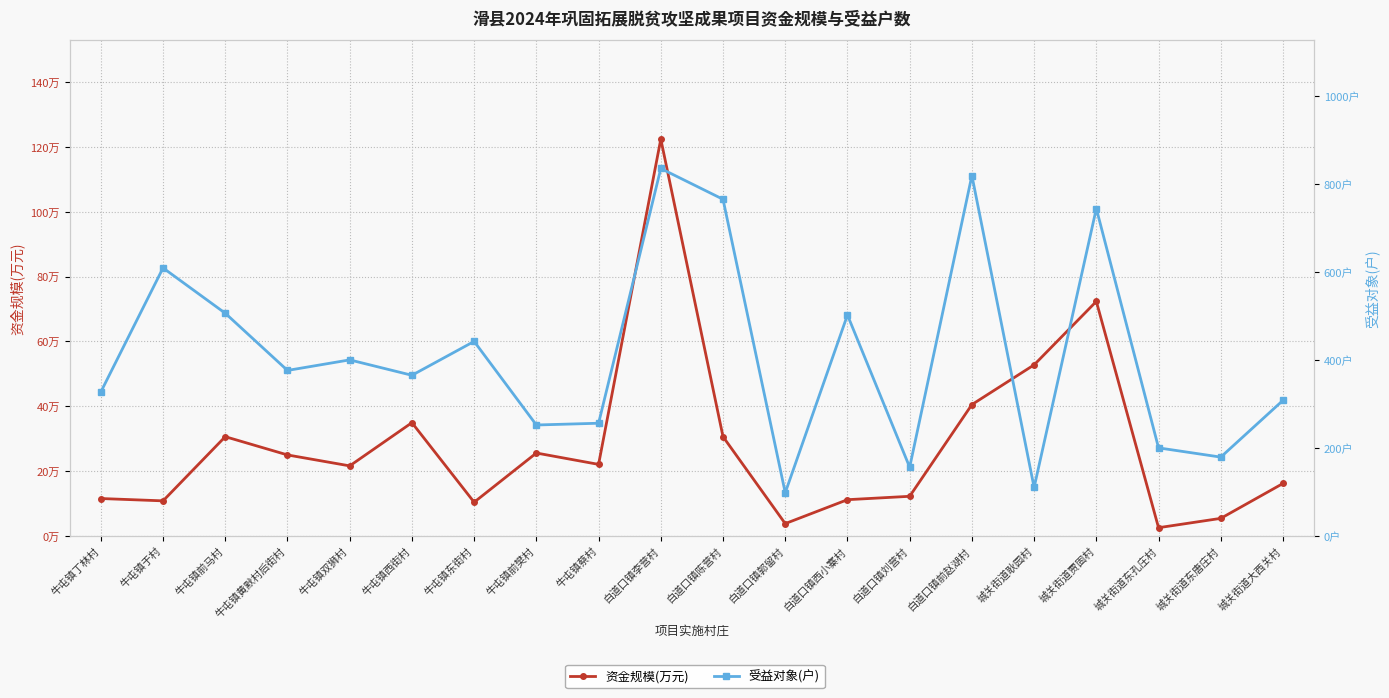

At which category does the chart reach its minimum across all series?

城关街道东孔庄村